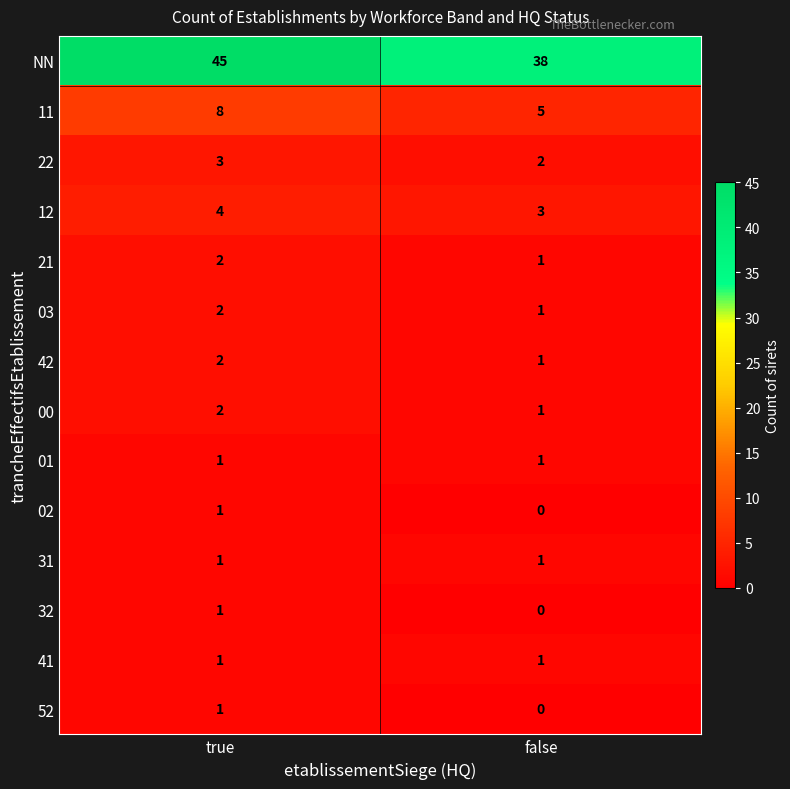

Rank the categories by 00 value from highest to lowest.

true, false